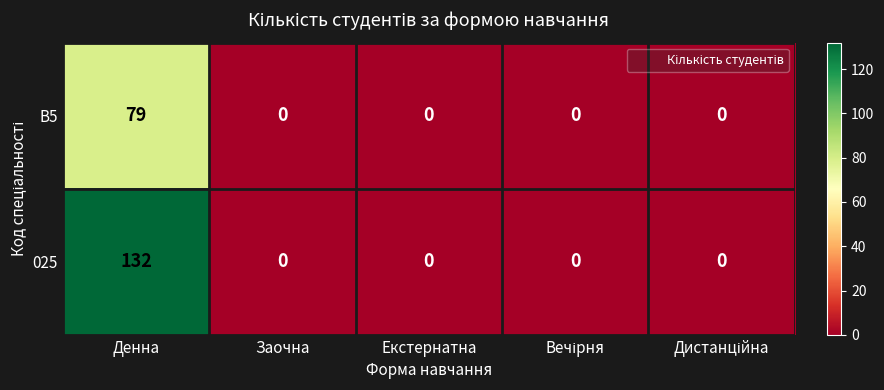

Reading right to left, extract all data points from this chart.

B5: 0	0	0	0	79
025: 0	0	0	0	132